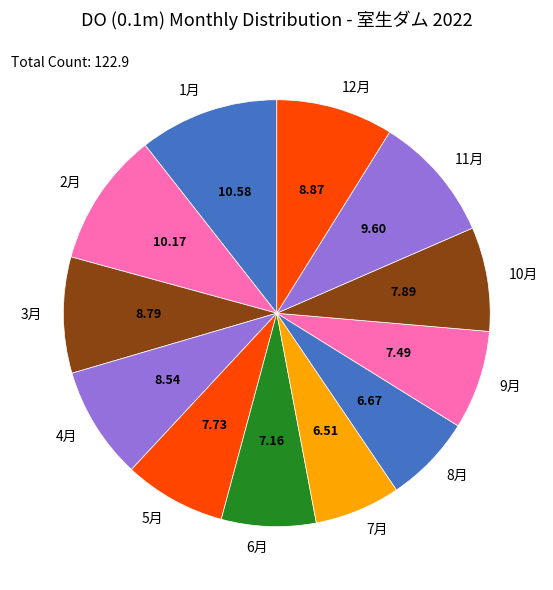

Count the number of slices in the pie.

12